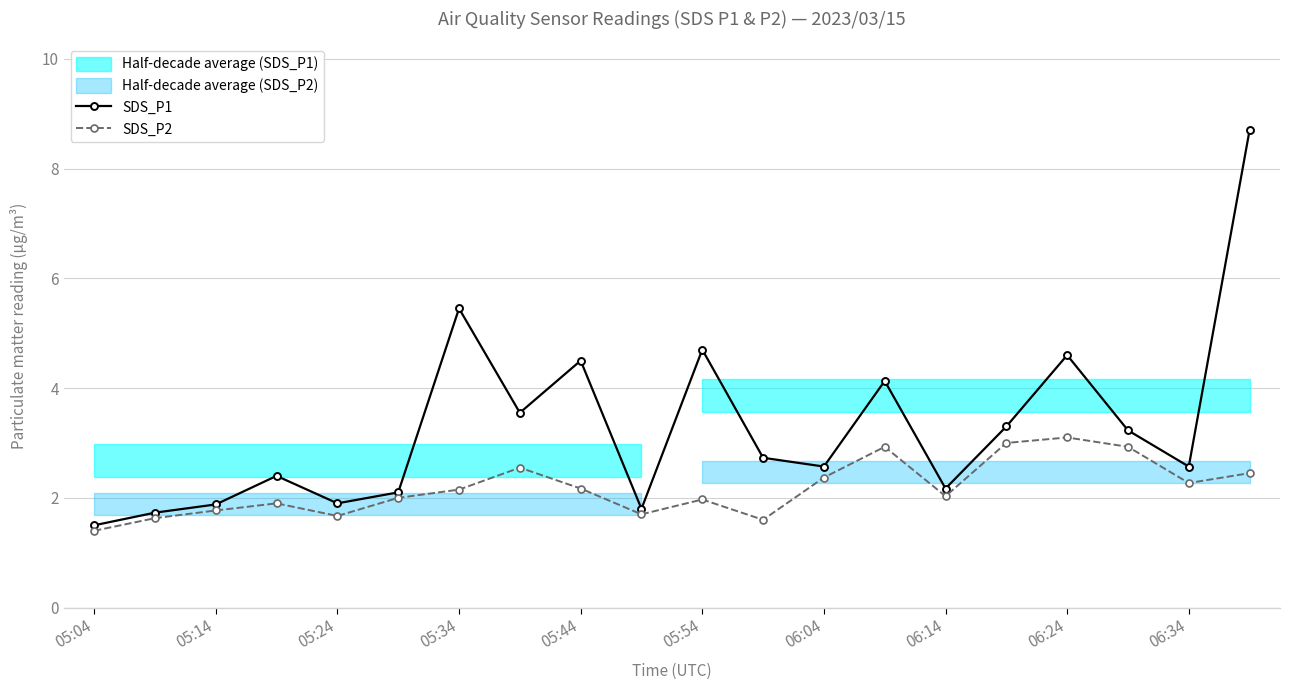

What is the average value of the SDS_P1 series?

3.3